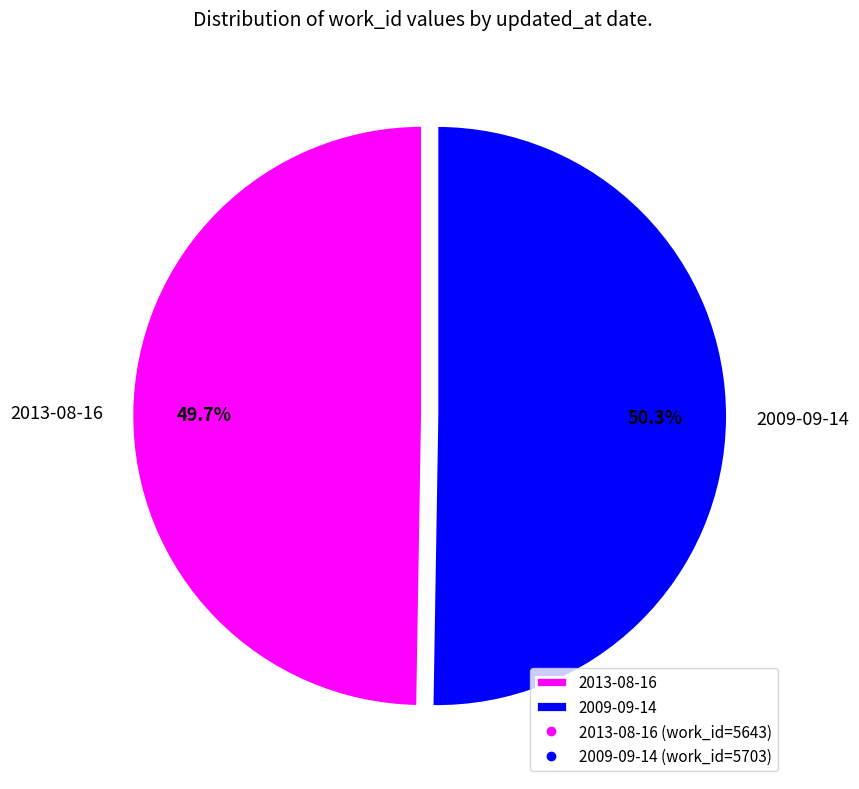

What percentage is the 2013-08-16 slice, to the nearest percent?

50%